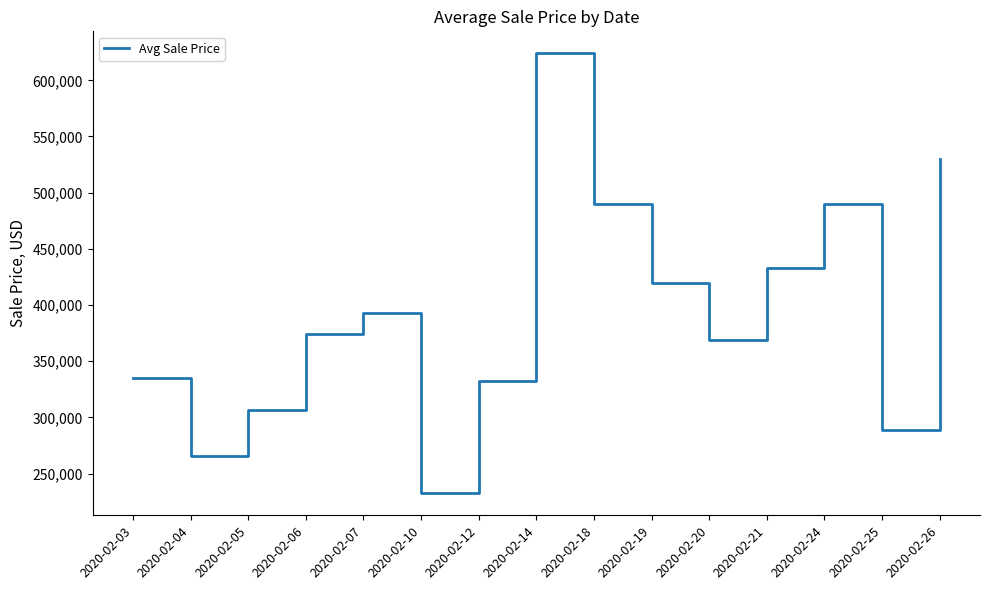

What is the minimum value shown in the chart?

232500.0